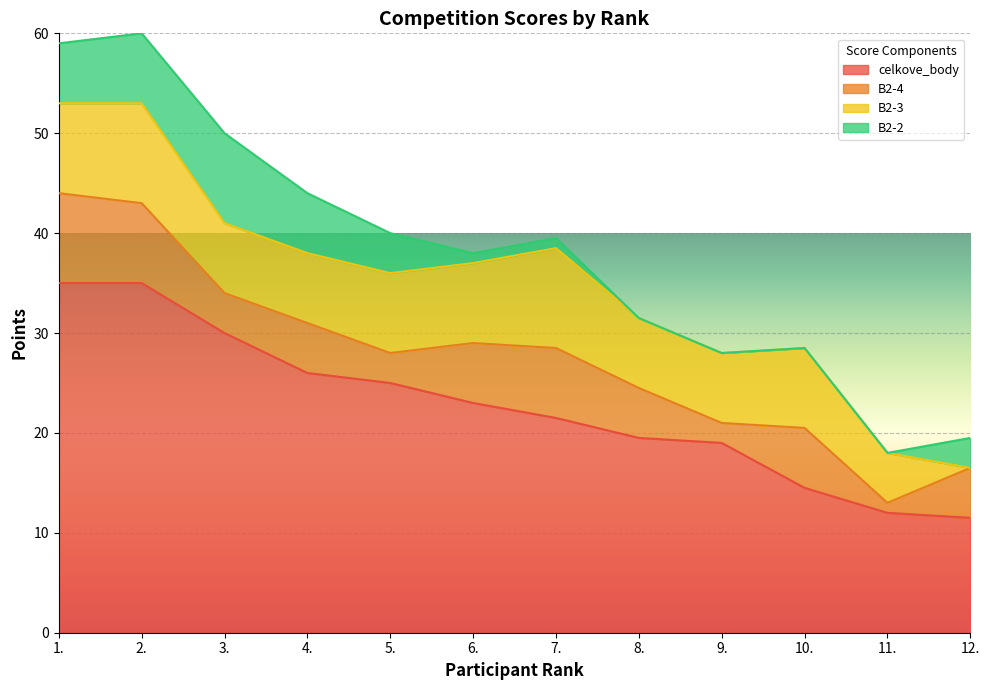

At which category does B2-4 reach its first local peak?

4.